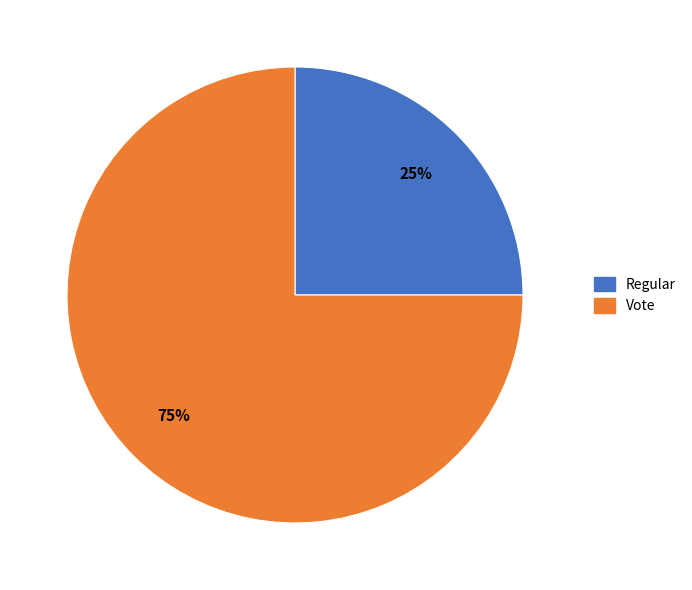

Which slice is the smallest?

Regular